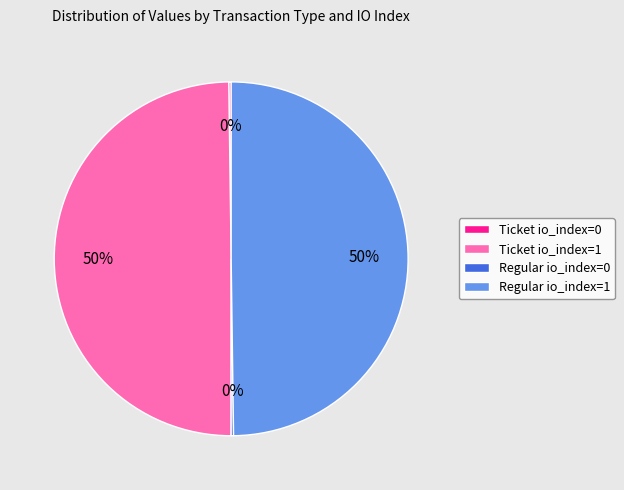

The Regular io_index=1 slice represents 55% of the pie. True or false?

False